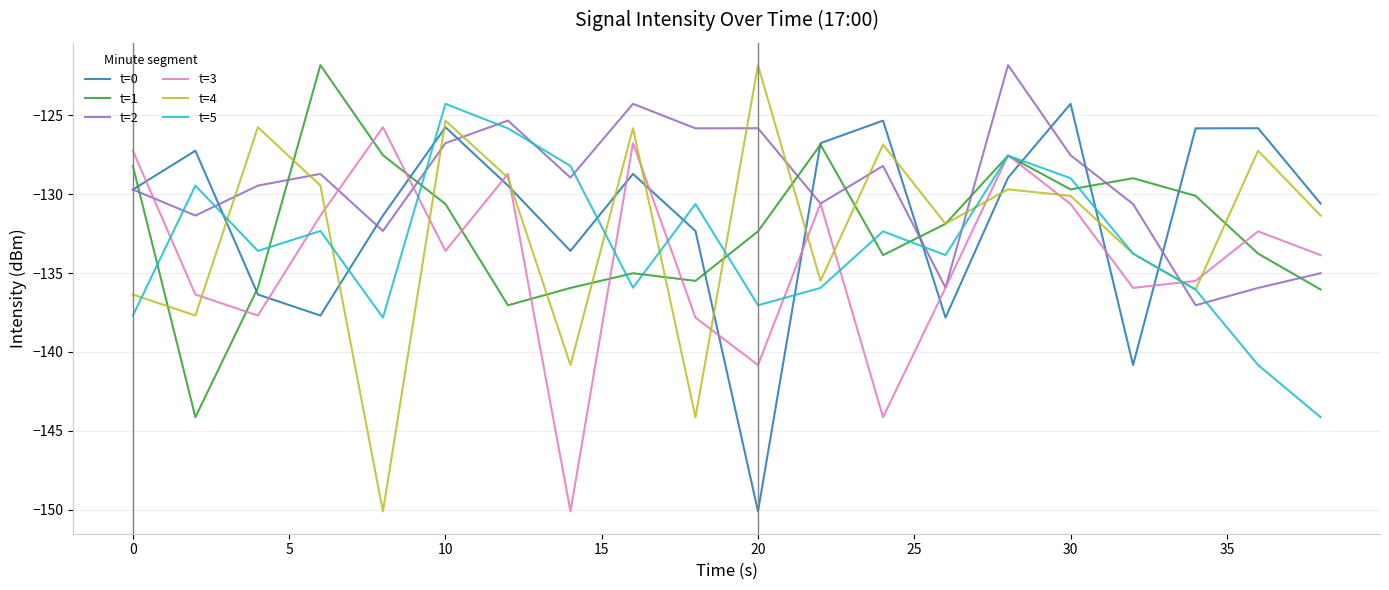

What is the average value of the t=5 series?

-133.3